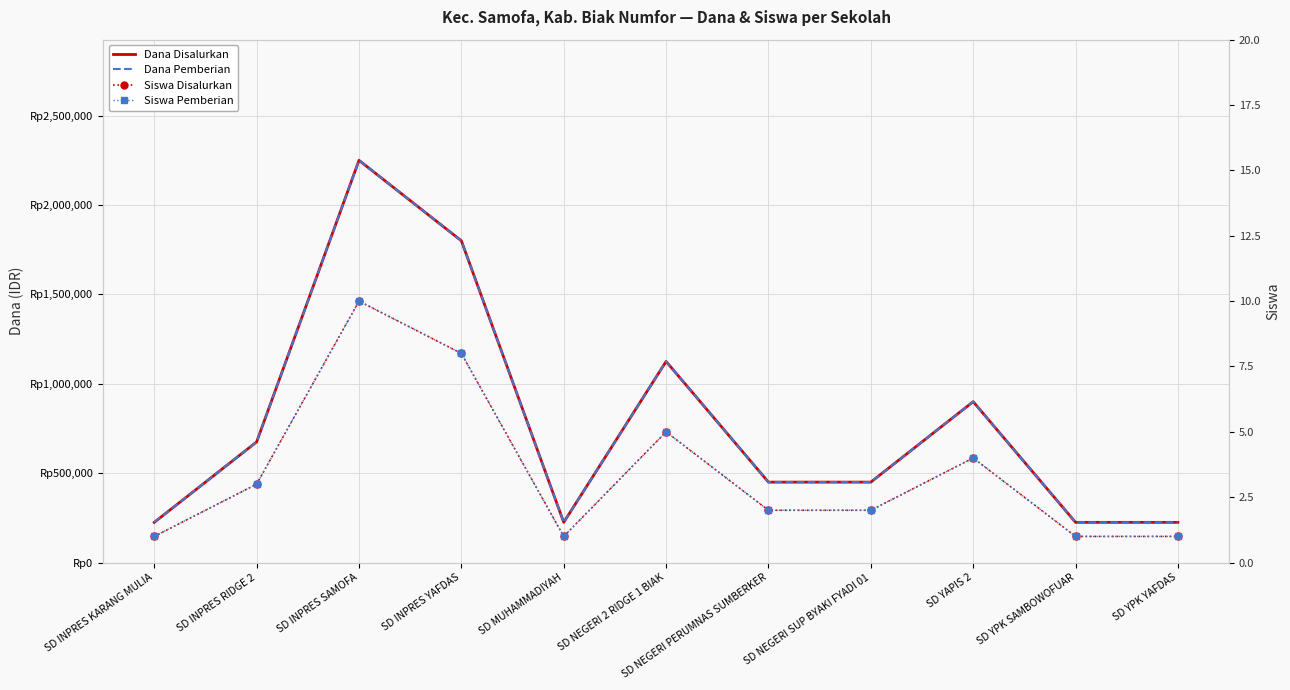

What is the average value of the Siswa Pemberian series?

3